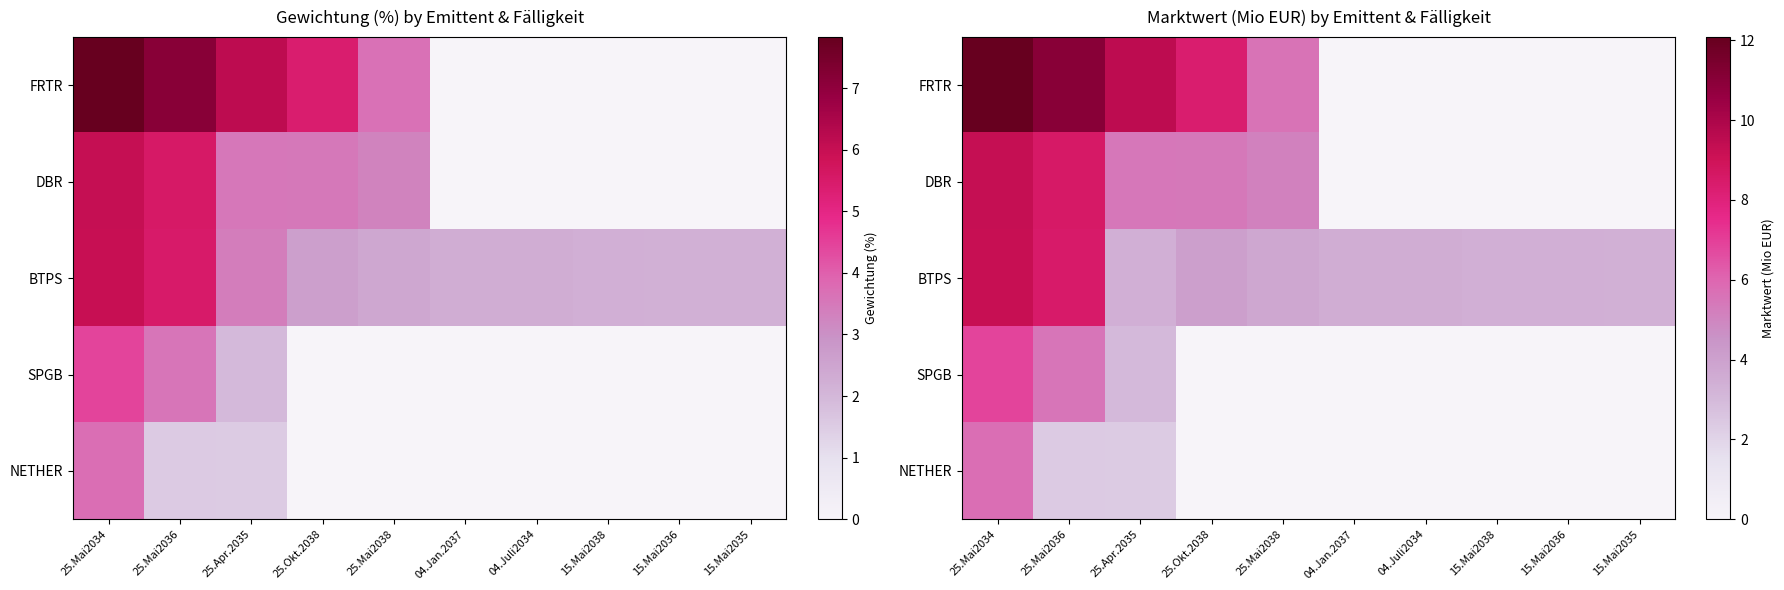

At how many categories does at least one series exceed 10?

2